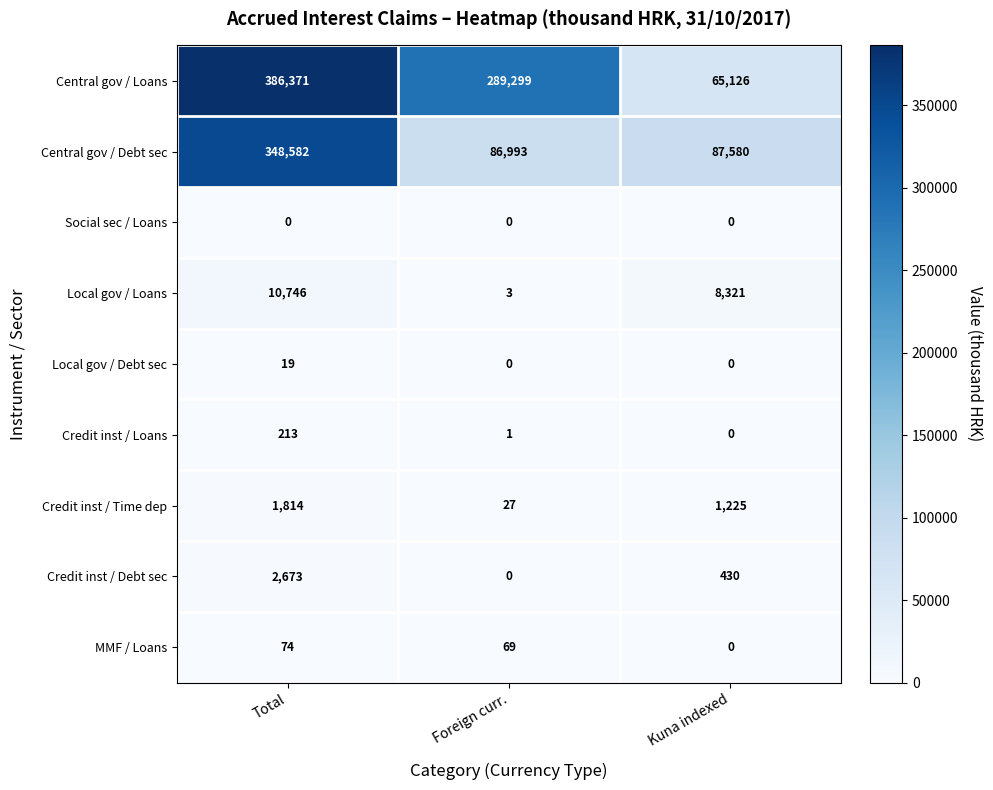

At which label does Credit inst / Loans first exceed 1?

Total